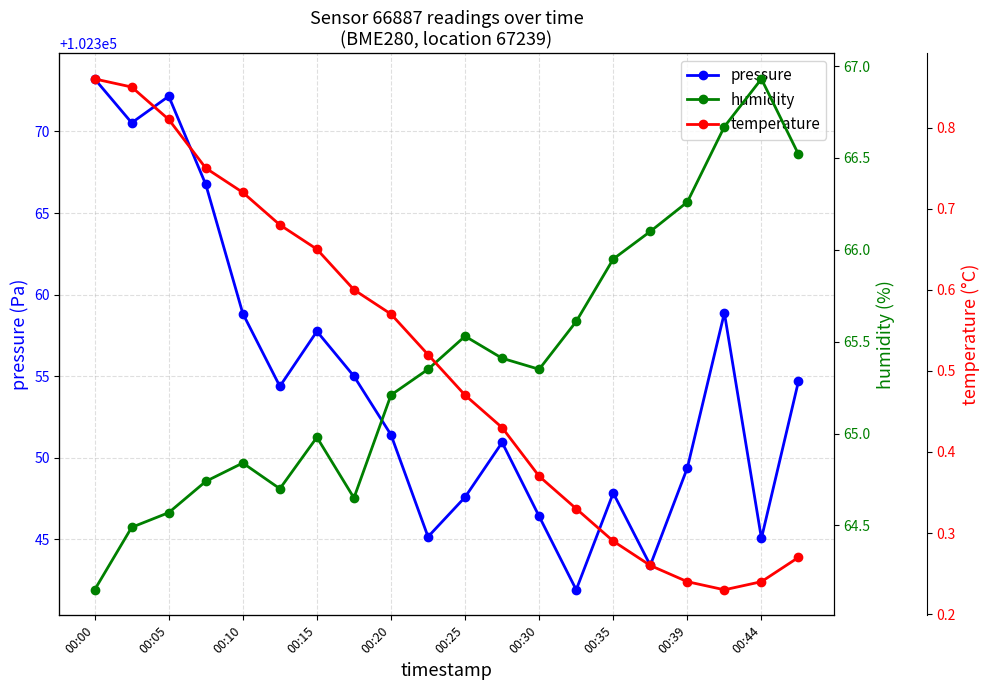

How many distinct data groups are displayed?

3